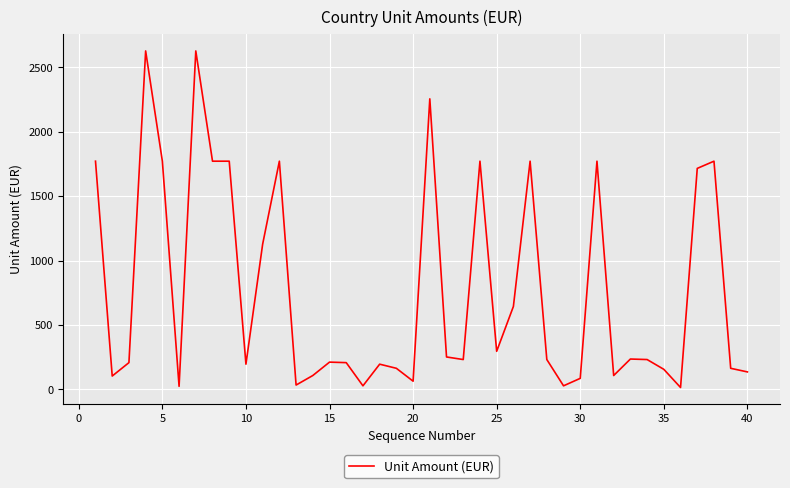

What is the difference between the maximum and minimum values?

2613